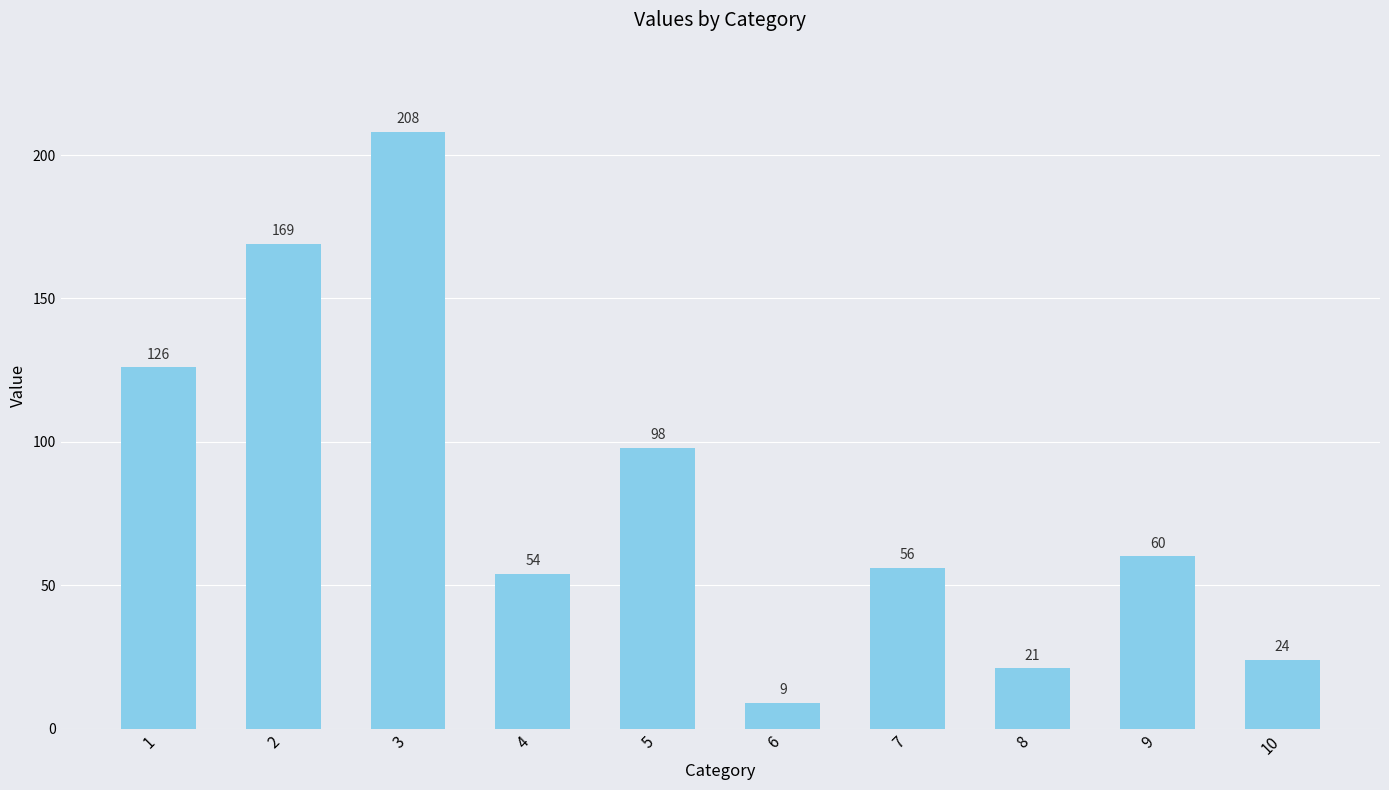

Reading right to left, extract all data points from this chart.

24	60	21	56	9	98	54	208	169	126